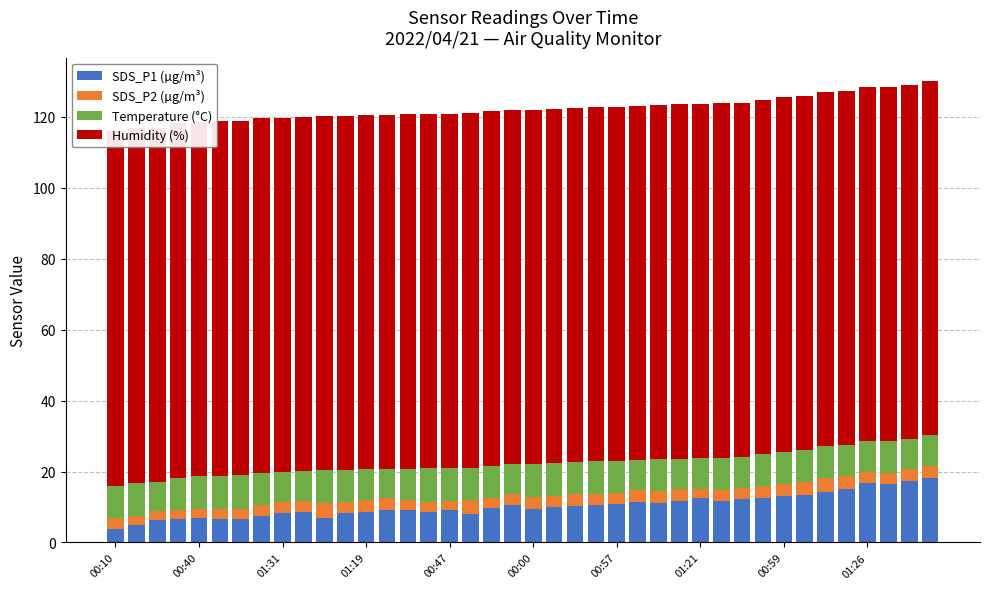

True or false: SDS_P2 (µg/m³) has a value of 3.0 at 00:00.

True